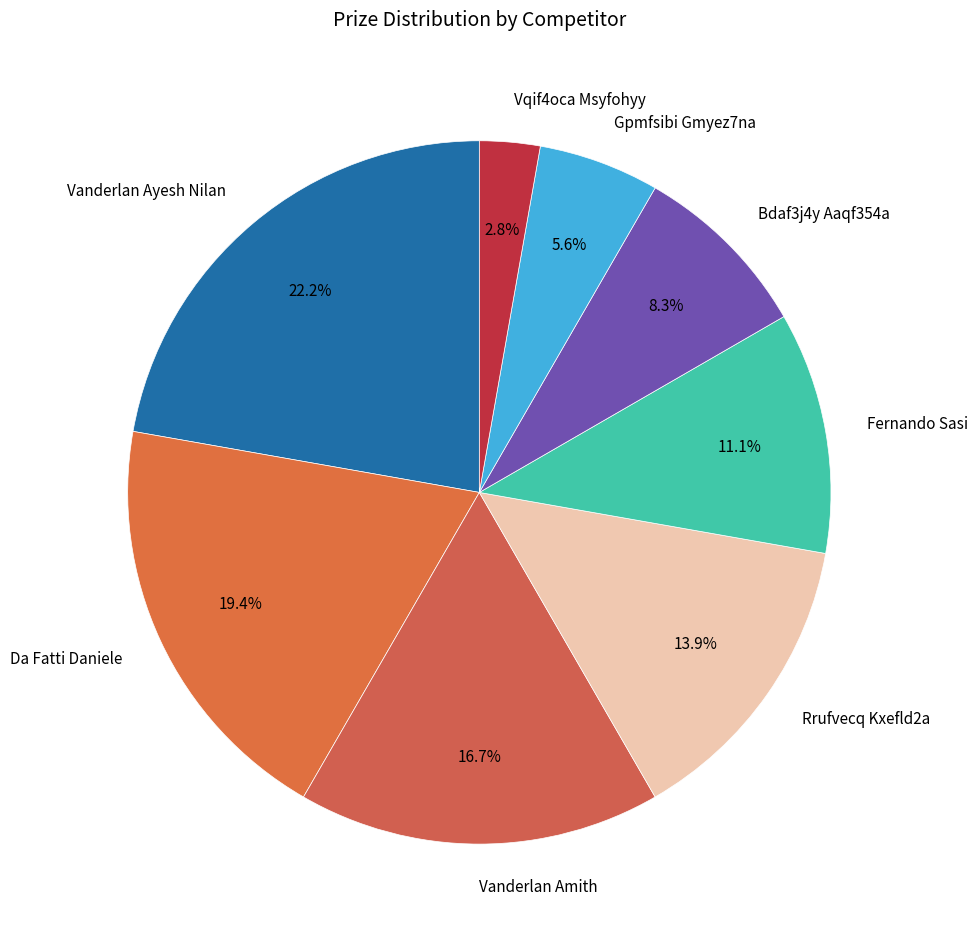

How many slices are in this pie chart?

8